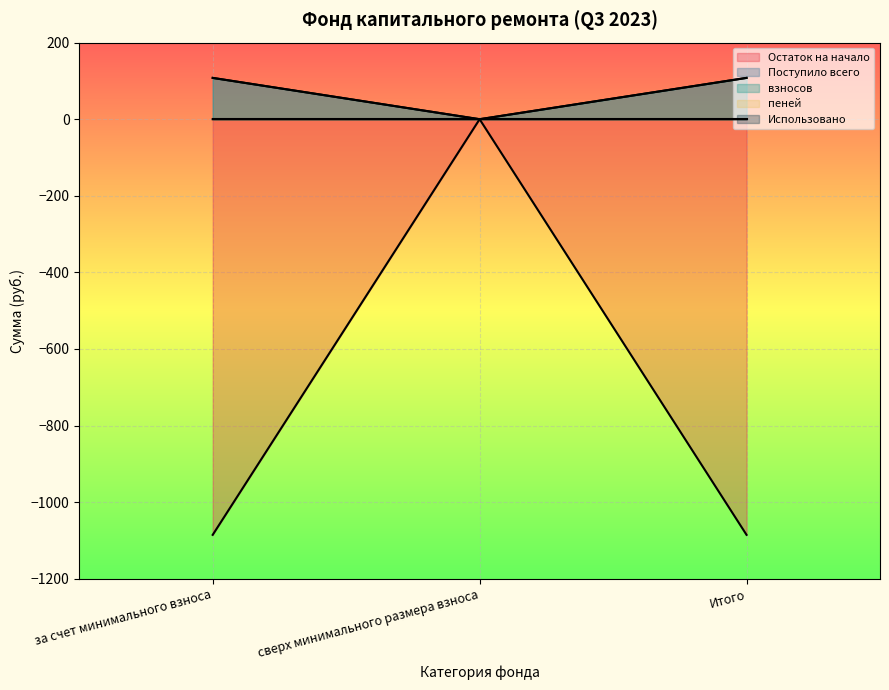

Between за счет минимального взноса and Итого, which series saw the biggest shift?

Остаток на начало